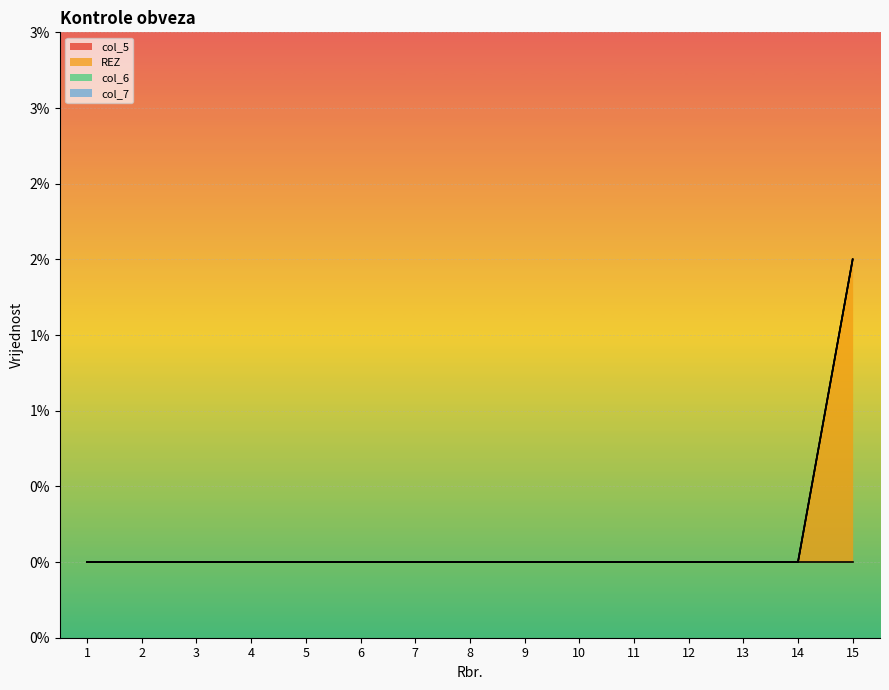

What are all the series names shown in the legend?

col_5, REZ, col_6, col_7